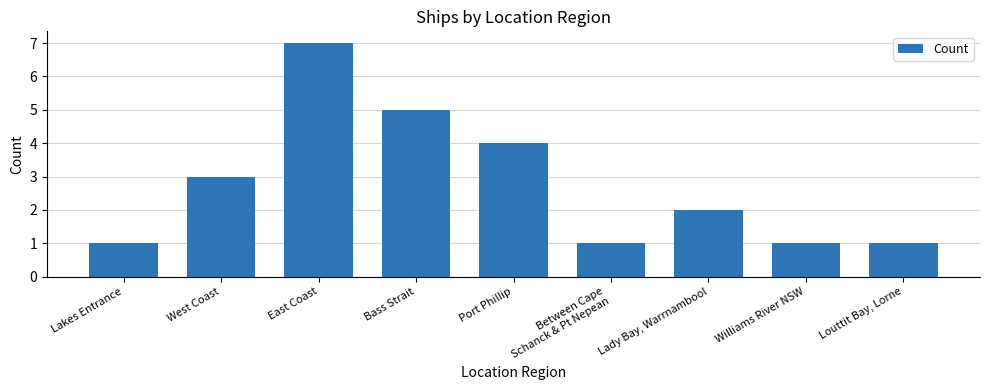

What is the difference between the second highest and minimum values?

4